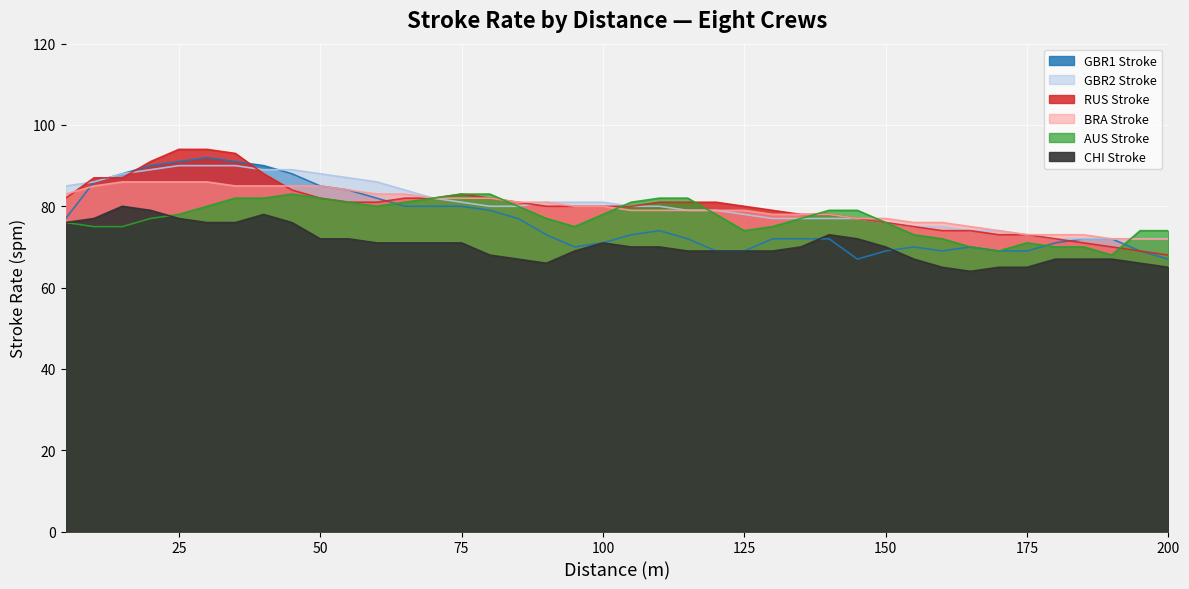

Reading left to right, transcribe all the data shown in this chart.

GBR1 Stroke: 77	86	88	90	91	92	91	90	88	85	84	82	80	80	80	79	77	73	70	71	73	74	72	69	69	72	72	72	67	69	70	69	70	69	69	71	72	72	69	67
GBR2 Stroke: 85	86	88	89	90	90	90	89	89	88	87	86	84	82	81	80	80	81	81	81	80	80	79	79	78	77	77	77	77	76	75	75	74	74	73	72	72	72	72	72
RUS Stroke: 82	87	87	91	94	94	93	88	84	82	81	81	82	82	83	82	81	80	80	80	80	81	81	81	80	79	78	78	77	76	75	74	74	73	73	72	71	70	69	68
BRA Stroke: 83	85	86	86	86	86	85	85	85	85	84	83	83	82	82	82	81	81	80	80	79	79	79	79	79	78	78	78	77	77	76	76	75	74	73	73	73	72	72	72
AUS Stroke: 76	75	75	77	78	80	82	82	83	82	81	80	81	82	83	83	80	77	75	78	81	82	82	78	74	75	77	79	79	76	73	72	70	69	71	70	70	68	74	74
CHI Stroke: 76	77	80	79	77	76	76	78	76	72	72	71	71	71	71	68	67	66	69	71	70	70	69	69	69	69	70	73	72	70	67	65	64	65	65	67	67	67	66	65